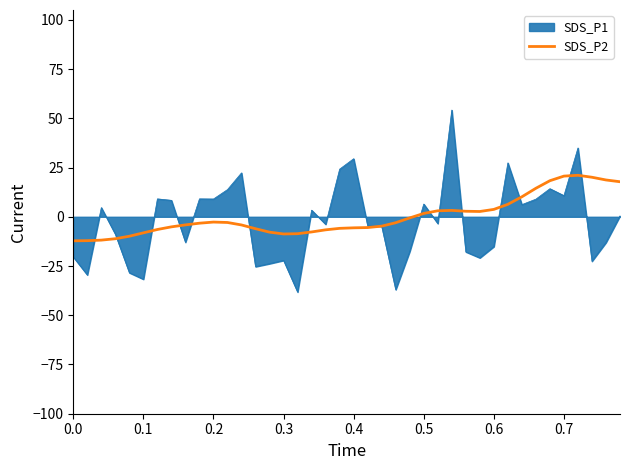

List the series in order of their peak value, highest first.

SDS_P1, SDS_P2